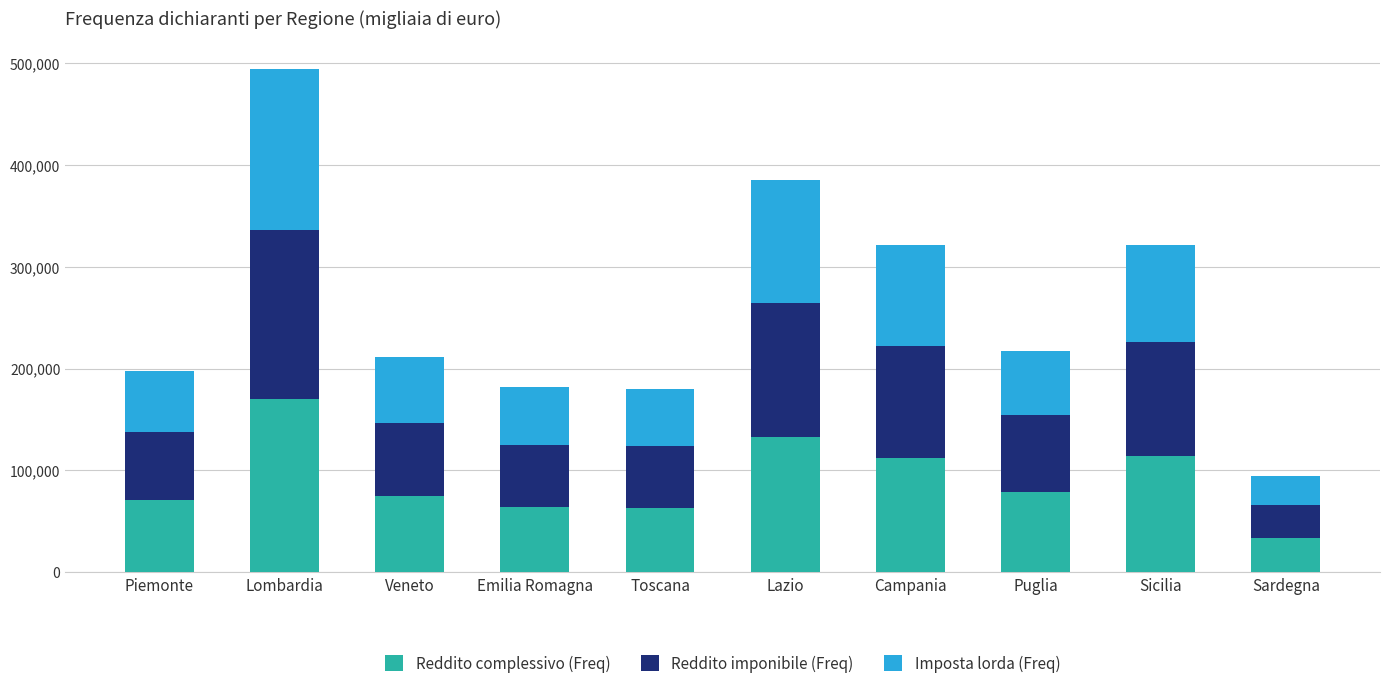

How many distinct data groups are displayed?

3